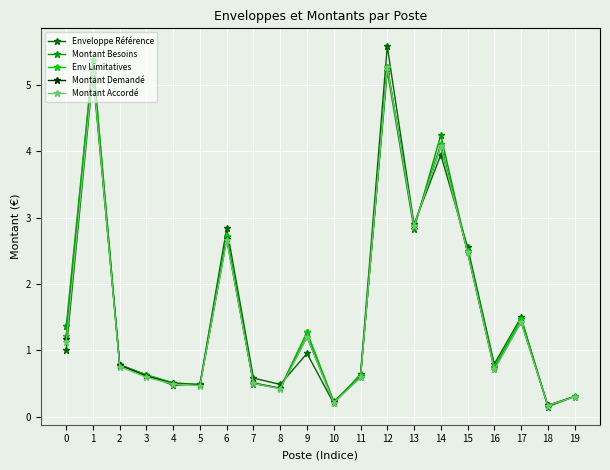

In Montant Besoins, how many points are higher than both neighbors (excluding endpoints)?

6